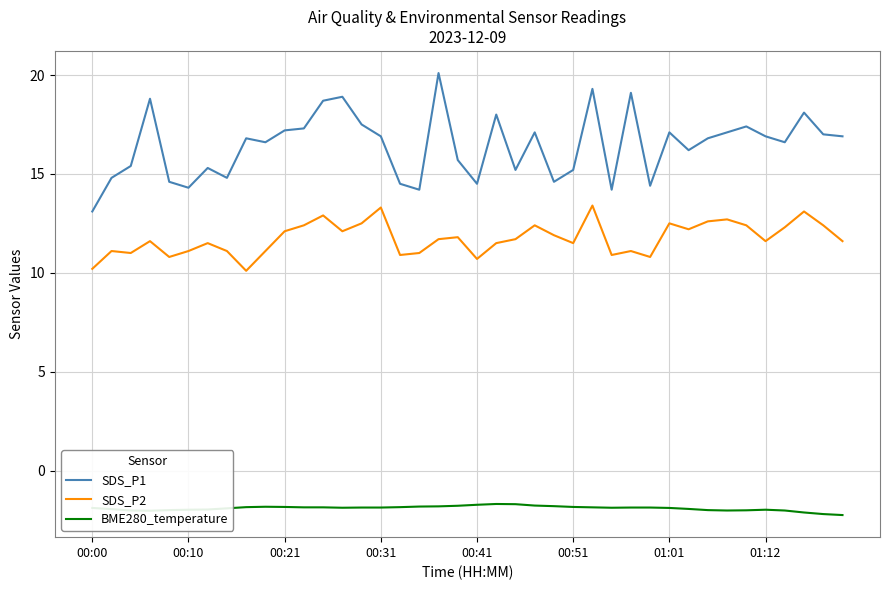

Which series has the largest range (max minus min)?

SDS_P1